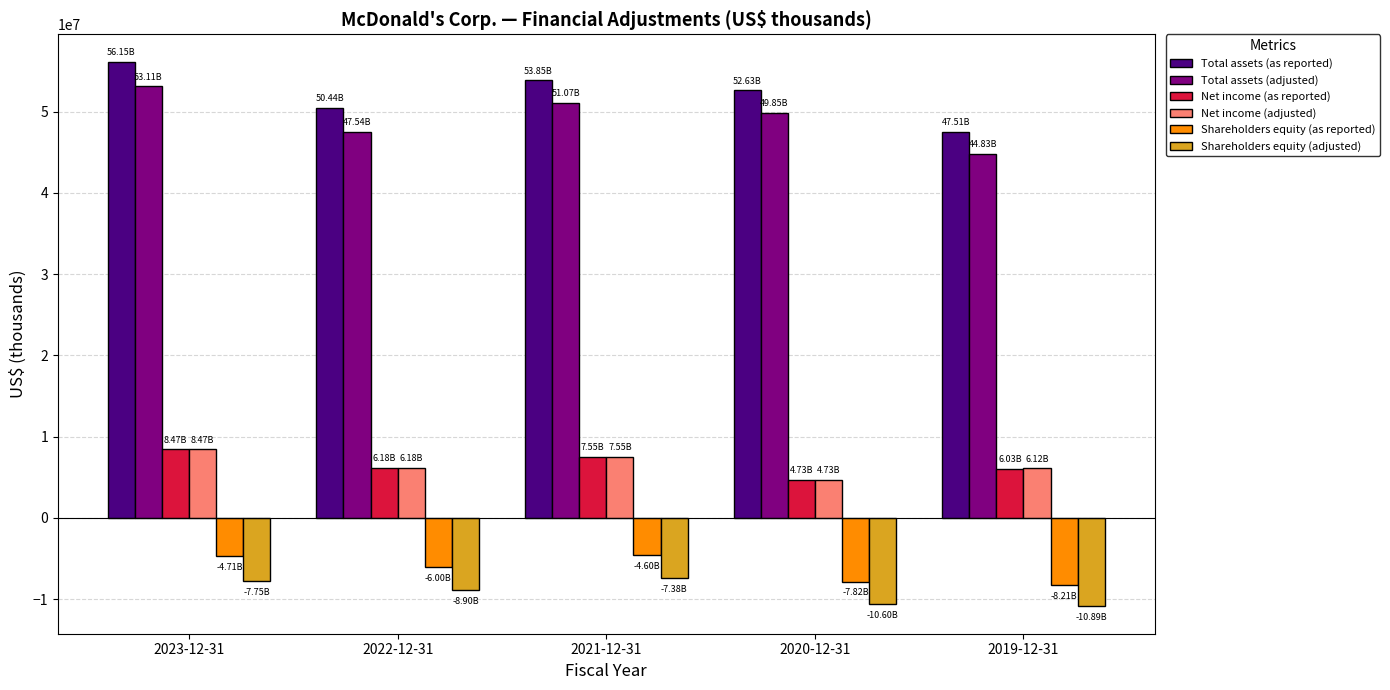

What is the label of the 2nd bar from the left?

2022-12-31